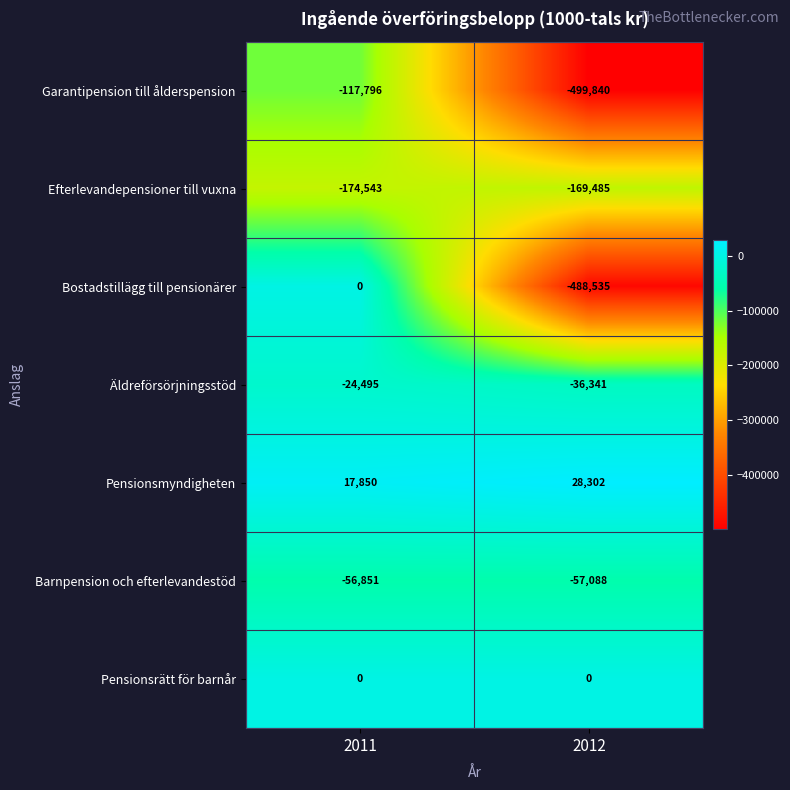

Which label corresponds to the largest value in the chart?

2012